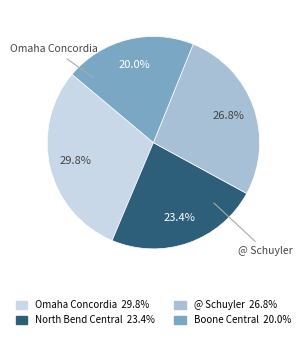

Does any single category account for the majority?

No